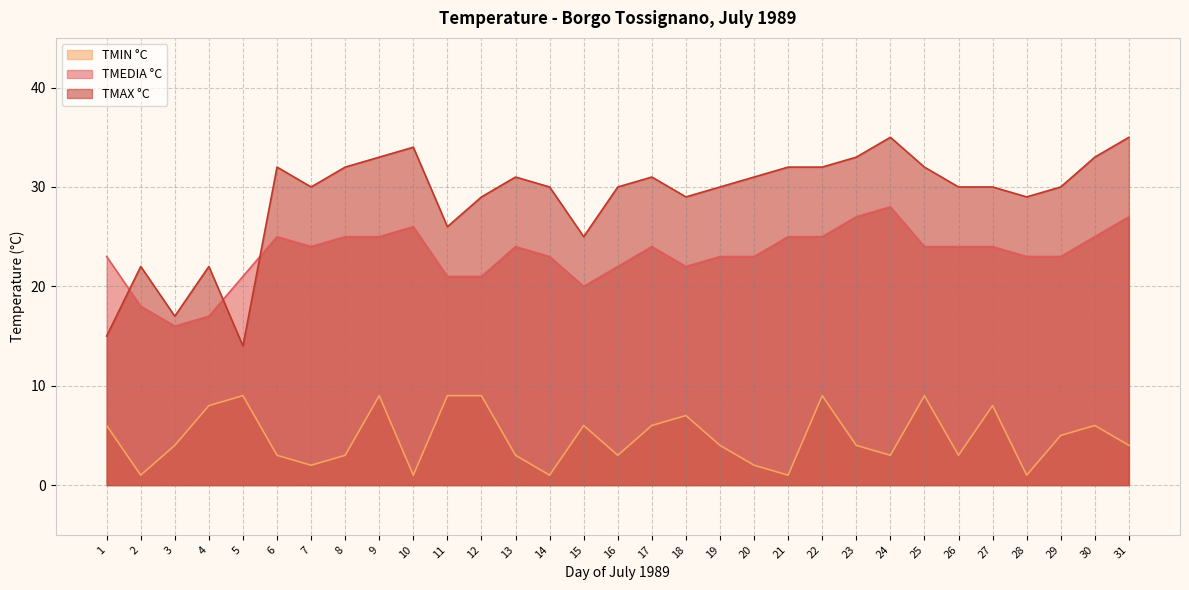

What is the sum of all TMIN °C values?

149